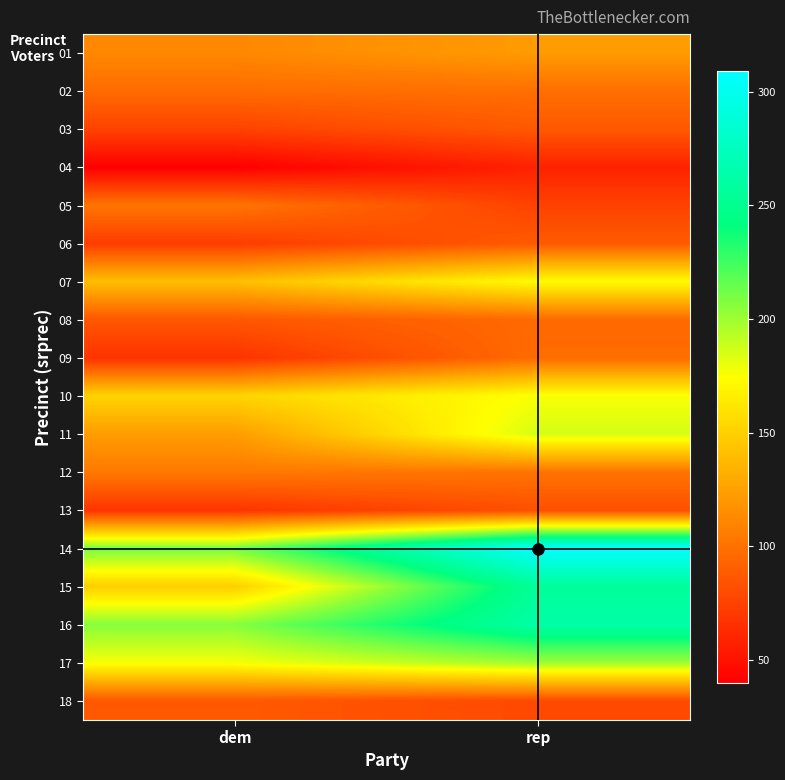

Reading right to left, what are all the values shown in this chart?

01: rep=122	dem=112
02: rep=99	dem=97
03: rep=87	dem=75
04: rep=58	dem=40
05: rep=75	dem=102
06: rep=88	dem=72
07: rep=173	dem=141
08: rep=96	dem=86
09: rep=97	dem=67
10: rep=176	dem=152
11: rep=186	dem=123
12: rep=101	dem=104
13: rep=82	dem=68
14: rep=309	dem=211
15: rep=255	dem=149
16: rep=262	dem=206
17: rep=200	dem=177
18: rep=79	dem=87